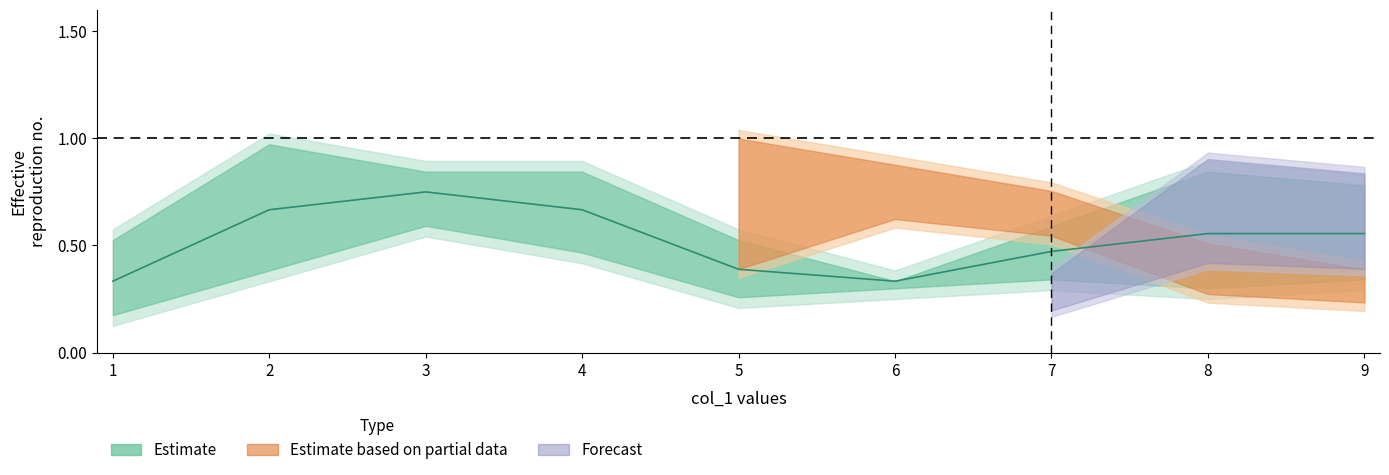

List the labels in order of value, smallest first.

1, 6, 5, 7, 8, 9, 2, 4, 3